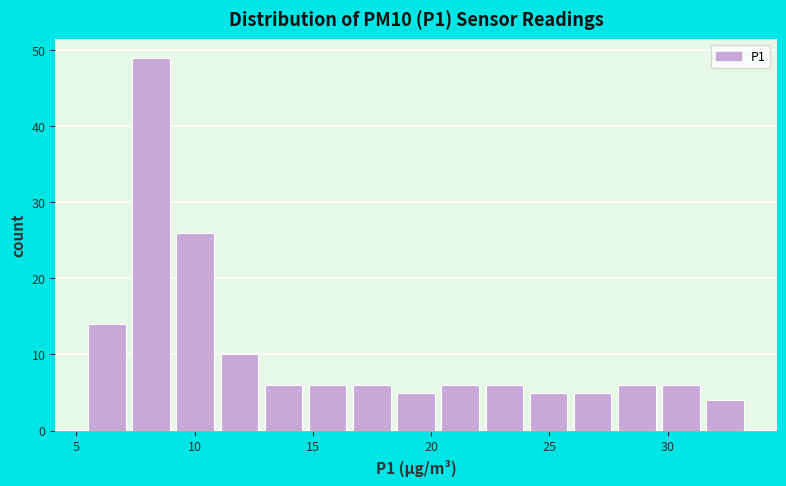

Read against the x-axis, roughly where is the centre of the tallest bar?

8.0